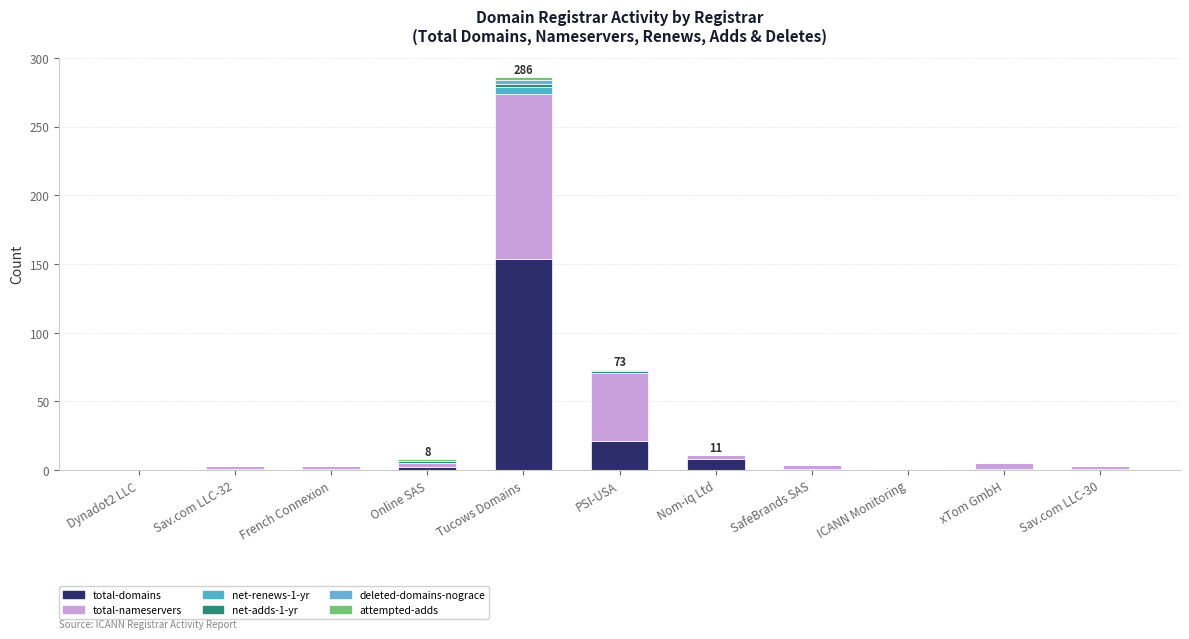

How many distinct data groups are displayed?

6